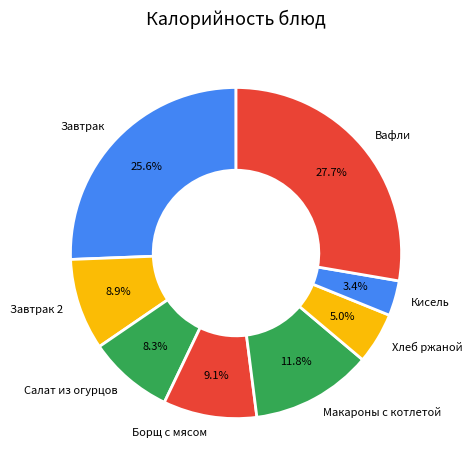

Does Завтрак represent more than half of the total?

No